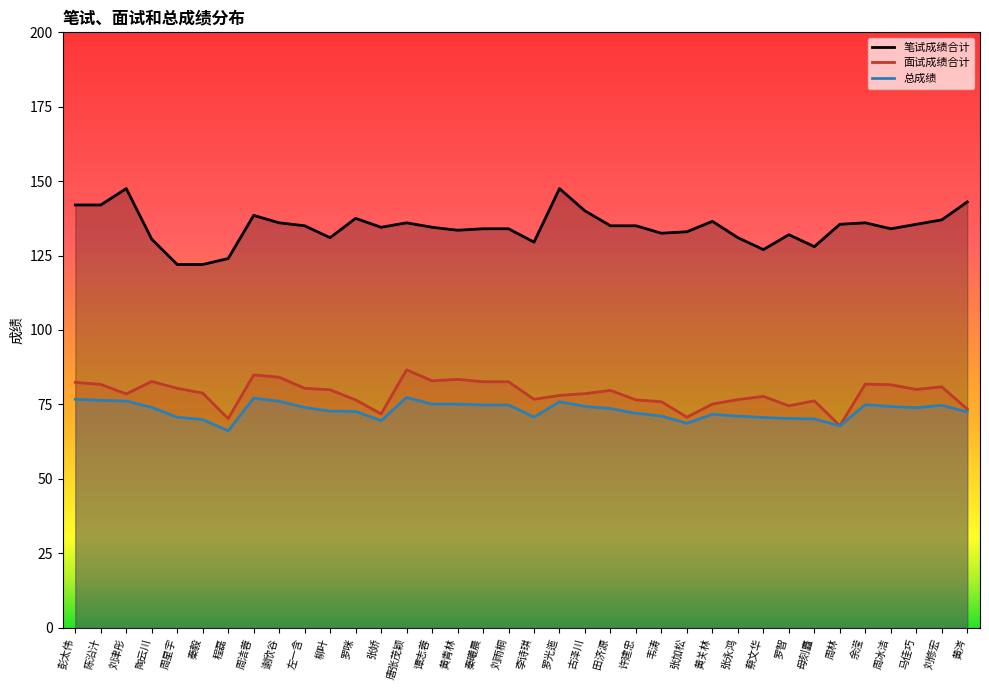

What is the value of the 面试成绩合计 point at the 14th from the left?

86.6